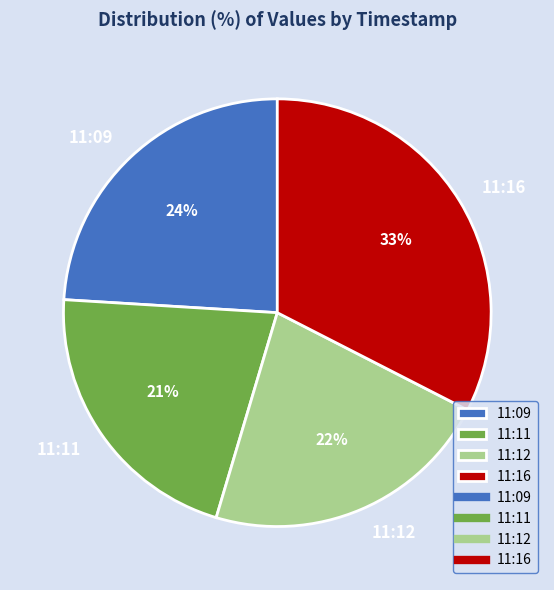

Is there any slice that represents more than half of the pie?

No